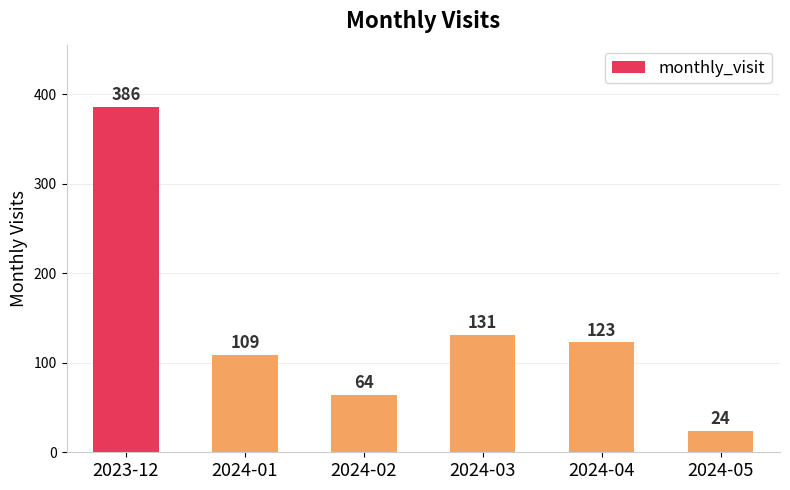

Which label corresponds to the smallest value in the chart?

2024-05